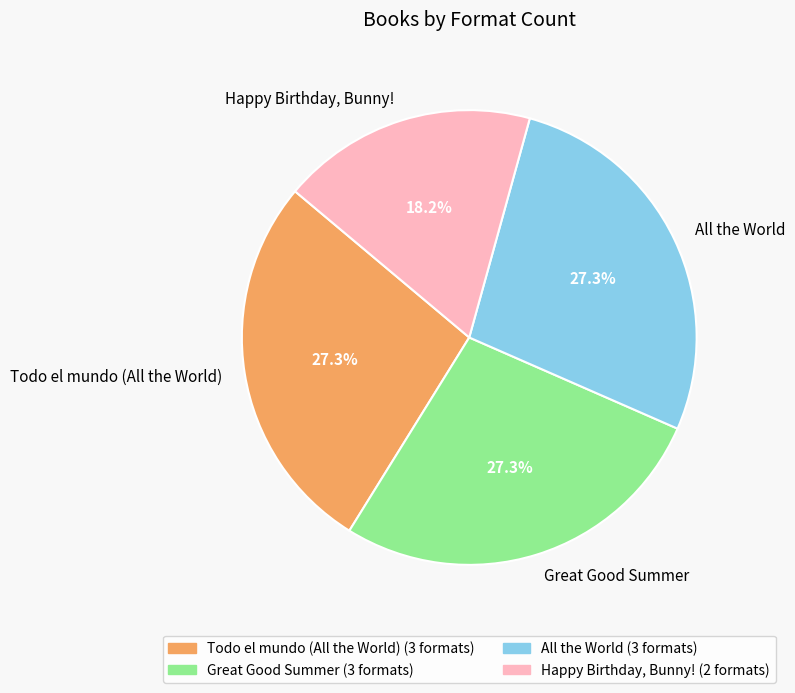

To the nearest percent, what portion does Happy Birthday, Bunny! represent?

18%